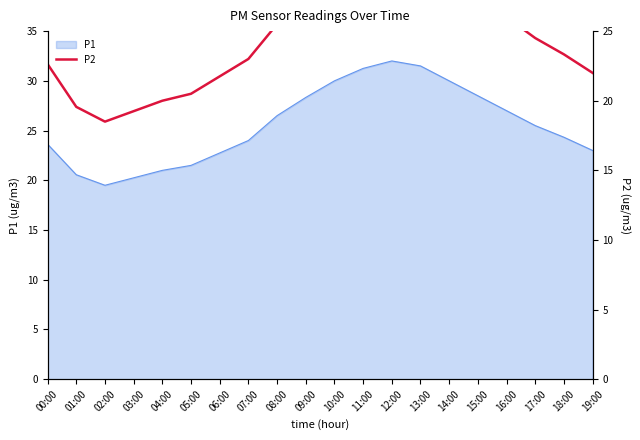

Where does the P1 series first go above 25?

08:00